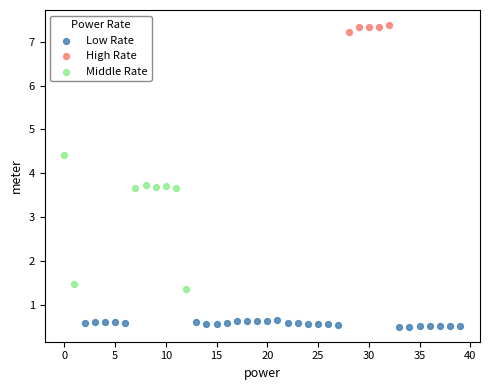

Which series reaches the minimum Y coordinate?

Low Rate